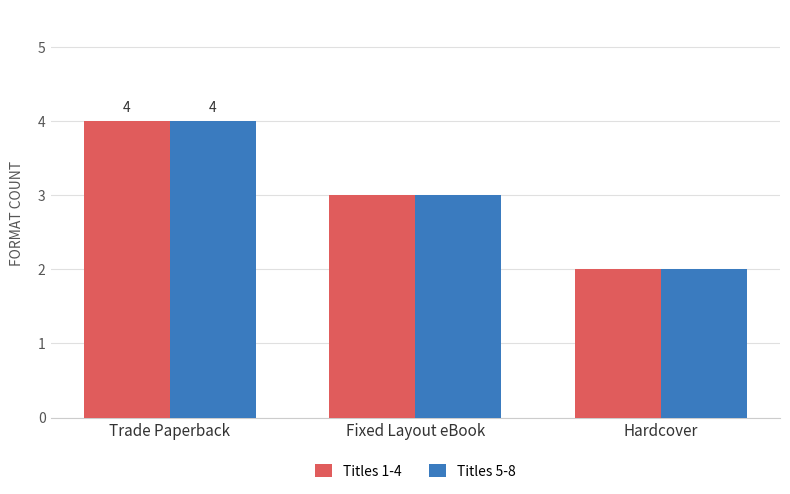

What is the sum of the Titles 5-8 values at Hardcover and Trade Paperback?

6